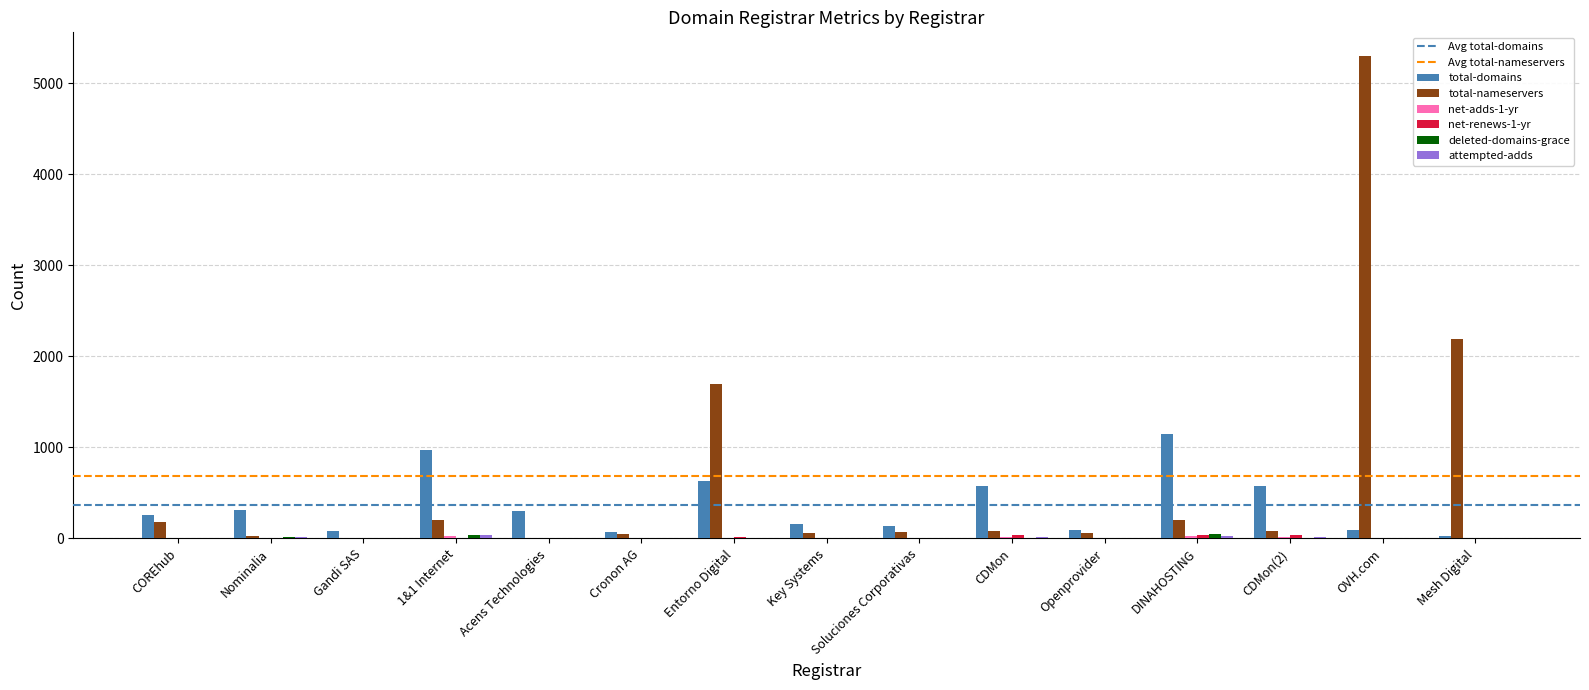

Are the bars horizontal?

No